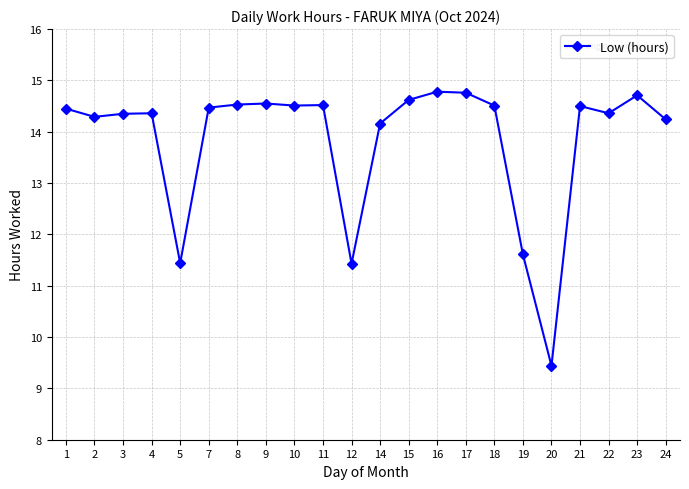

What is the maximum value shown in the chart?

14.8